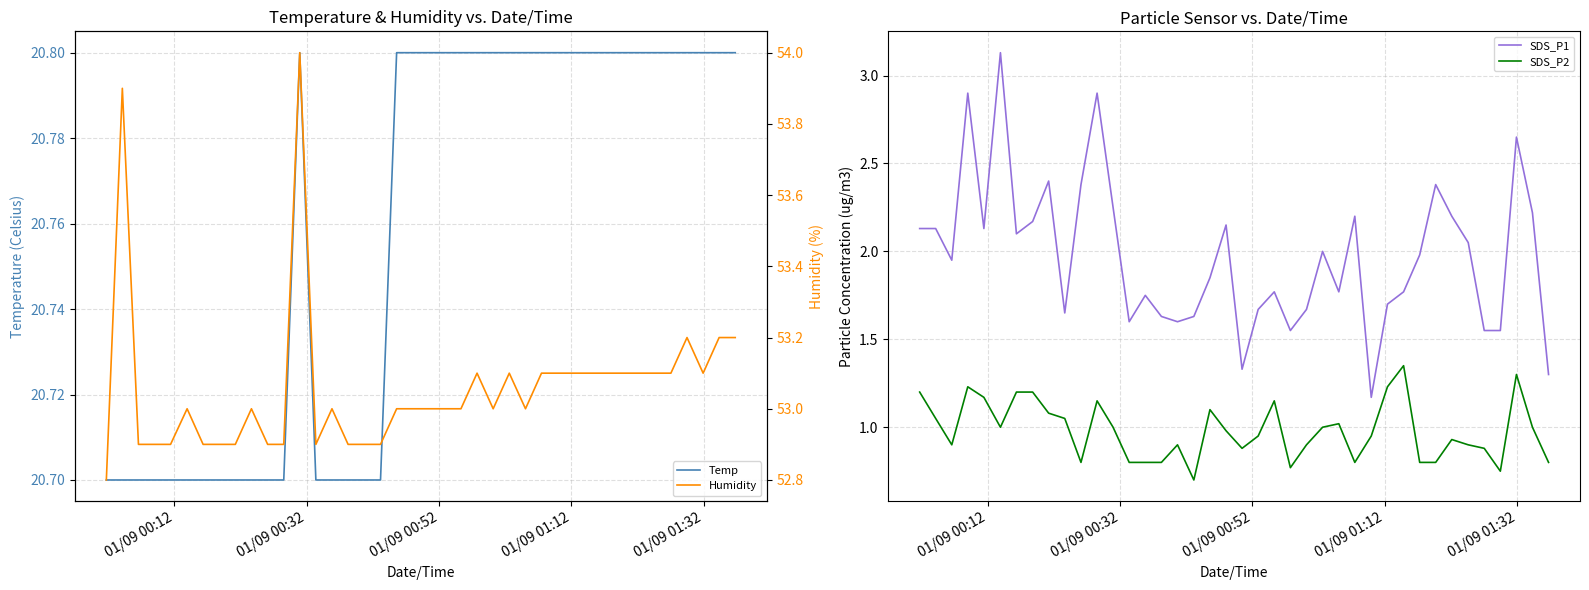

True or false: SDS_P1 and SDS_P2 cross at least once.

False